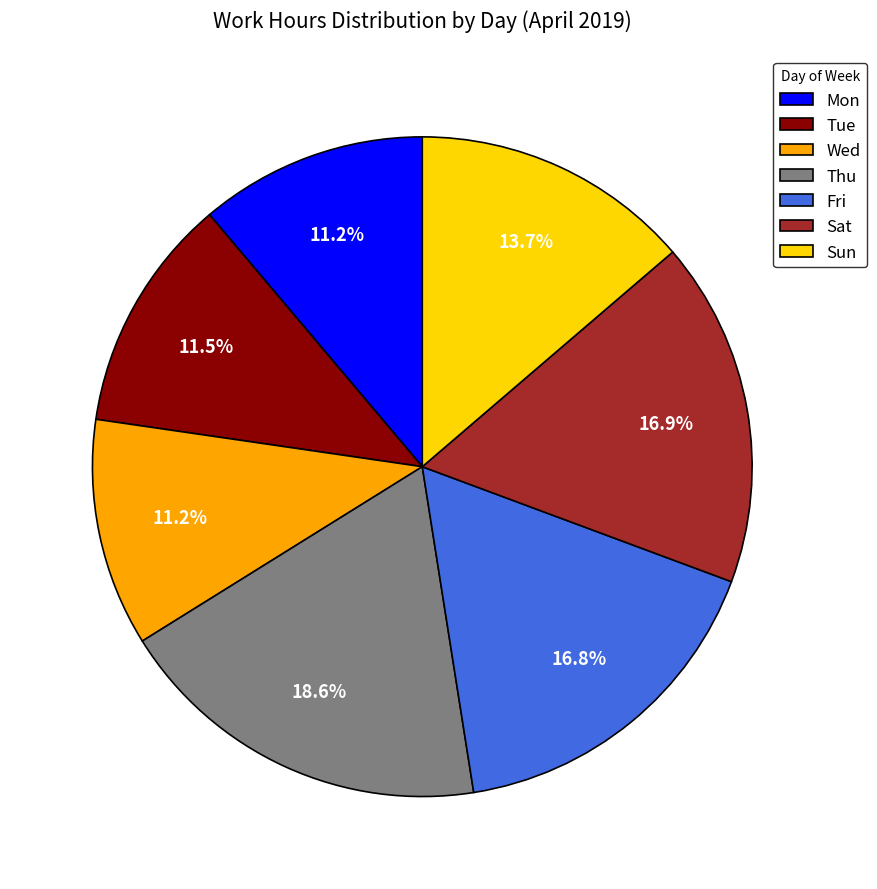

To the nearest percent, what is the combined percentage of Fri and Sun?

31%